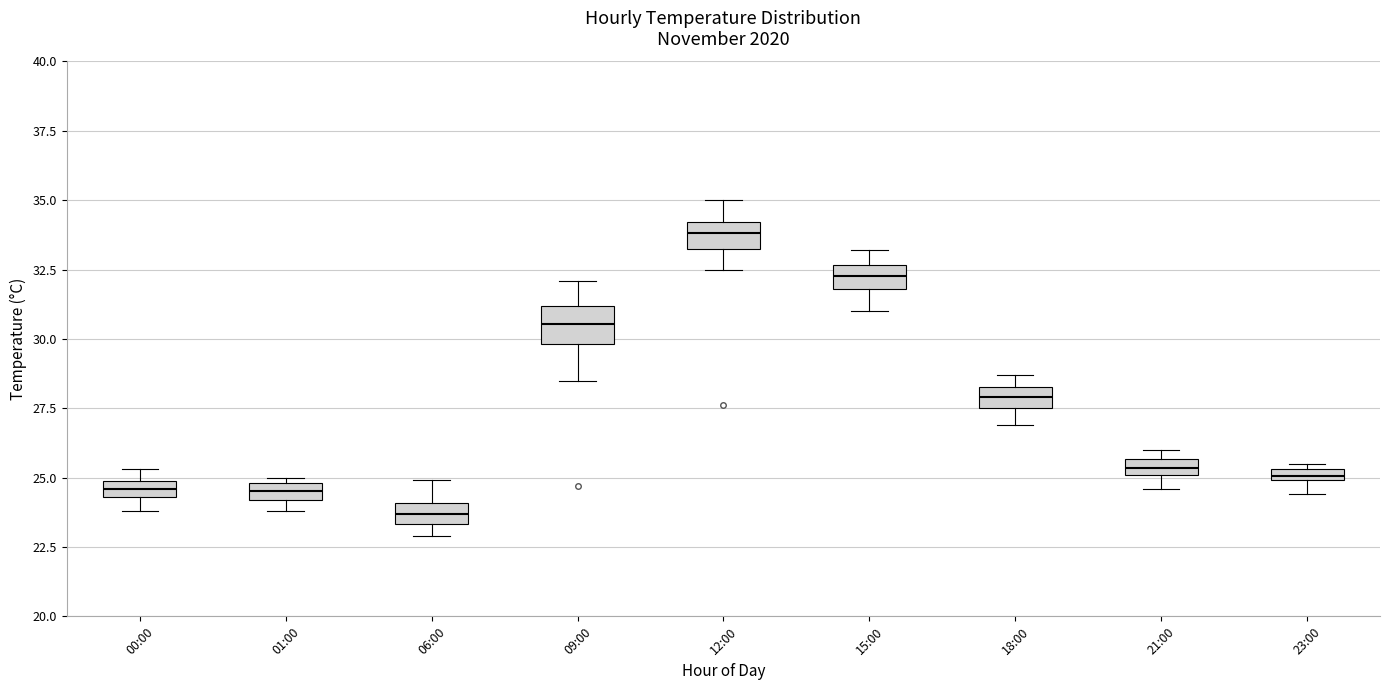

Which box's median line is the highest?

12:00